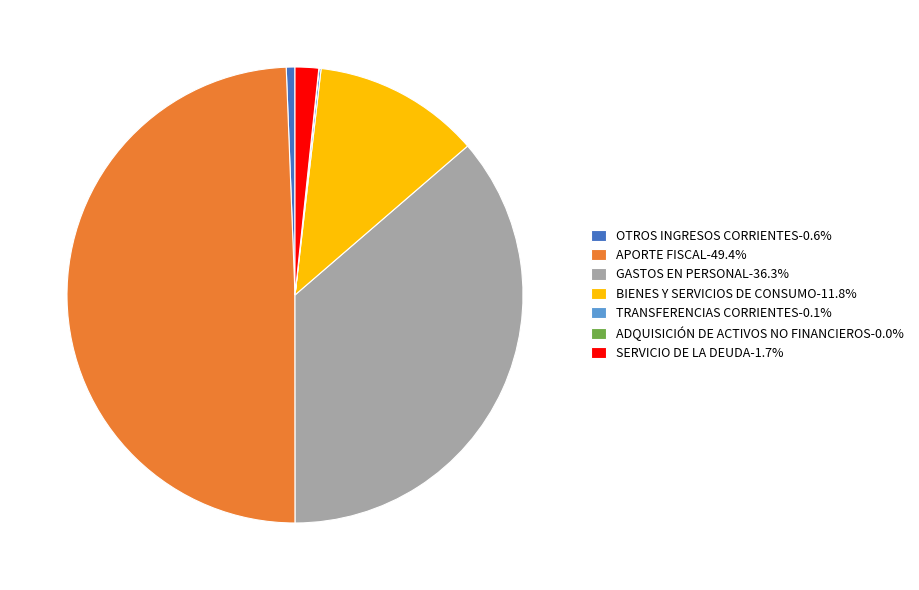

Approximately how many times larger is the value at GASTOS EN PERSONAL-36.3% compared to OTROS INGRESOS CORRIENTES-0.6%?

59.0